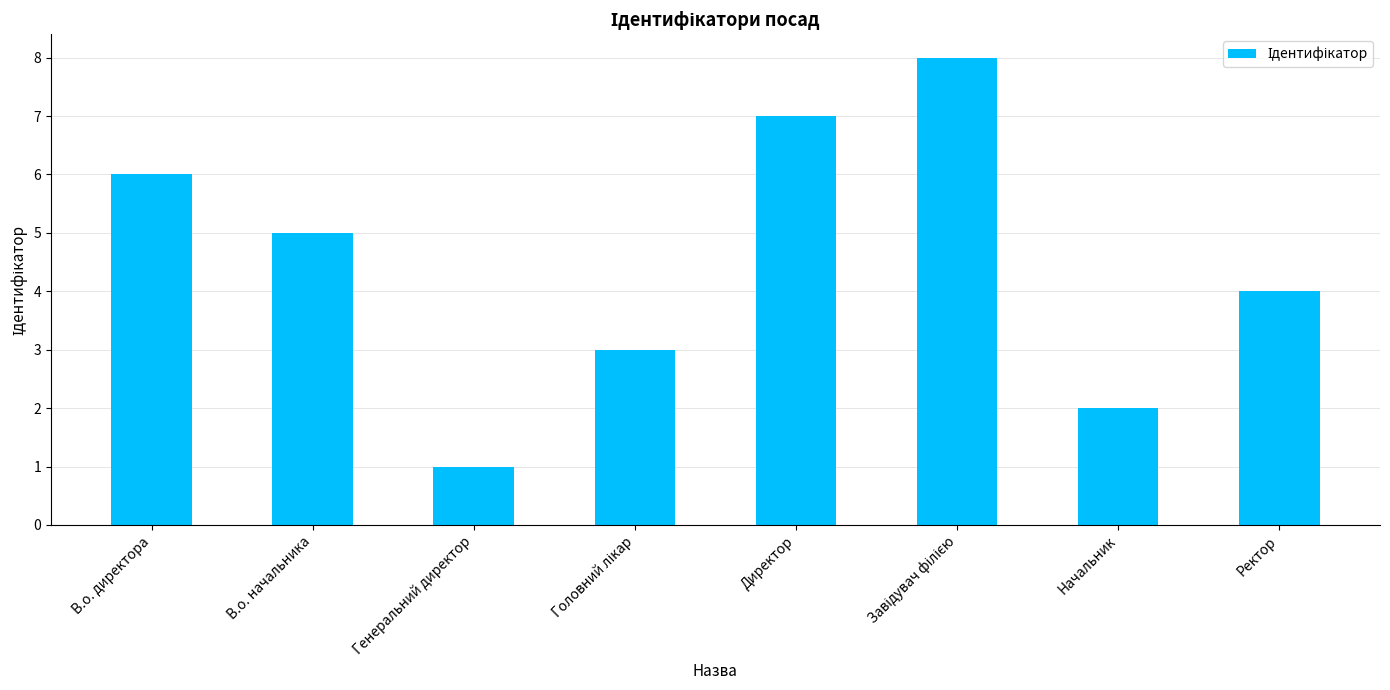

The value at Директор is 7. True or false?

True